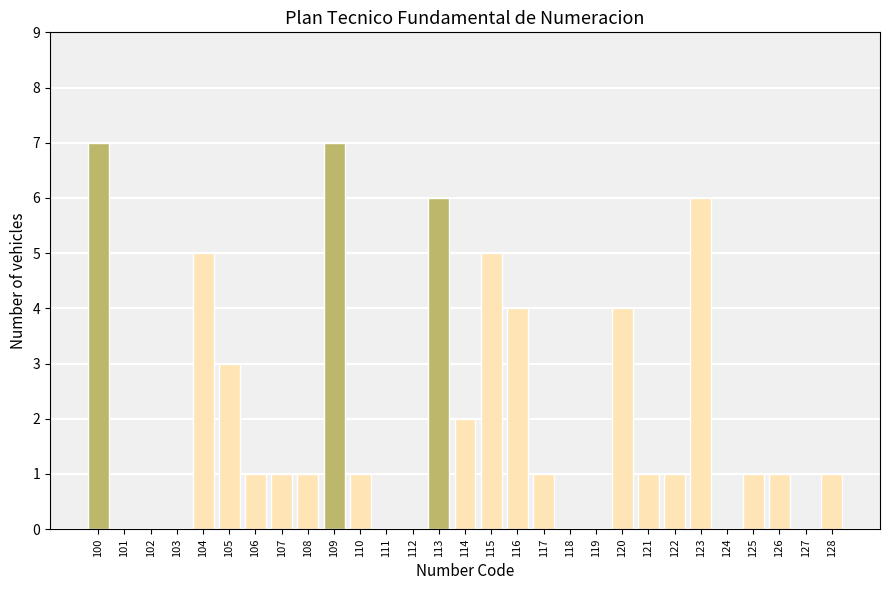

Reading left to right, list all the values displayed in this chart.

100=7	101=0	102=0	103=0	104=5	105=3	106=1	107=1	108=1	109=7	110=1	111=0	112=0	113=6	114=2	115=5	116=4	117=1	118=0	119=0	120=4	121=1	122=1	123=6	124=0	125=1	126=1	127=0	128=1